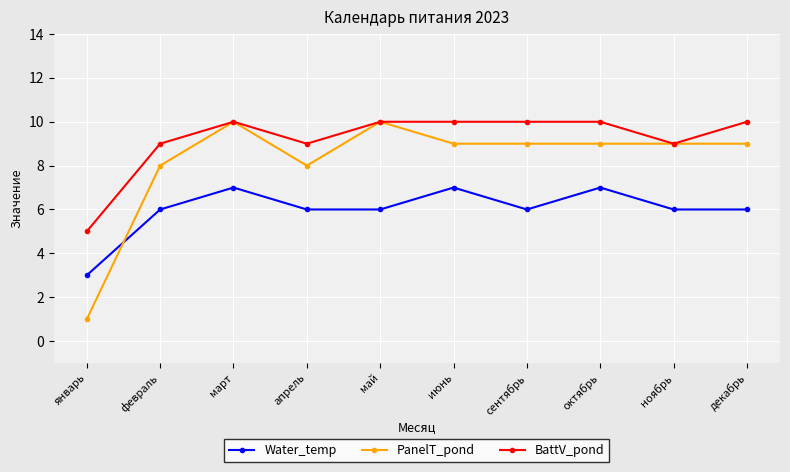

What is the sum of the Water_temp values at май and октябрь?

13